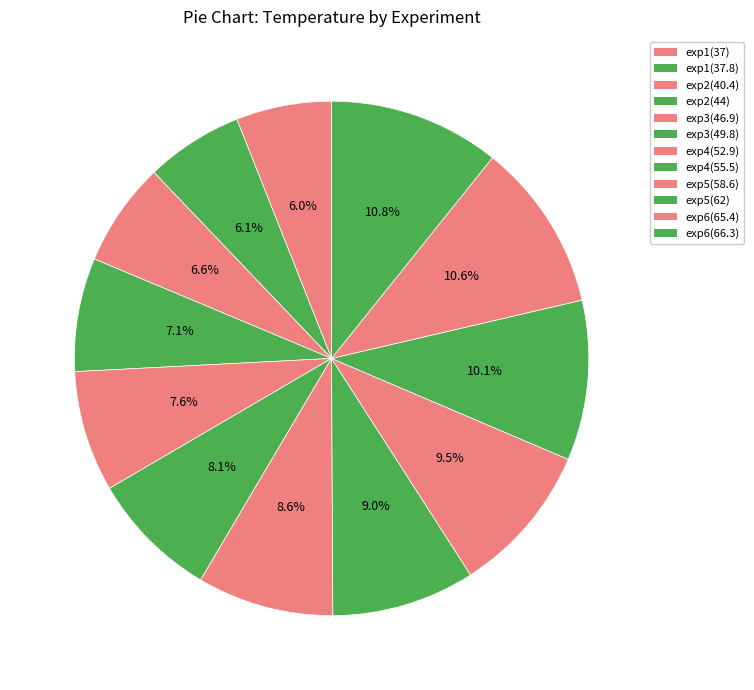

True or false: exp2(44) accounts for 7% of the total.

True